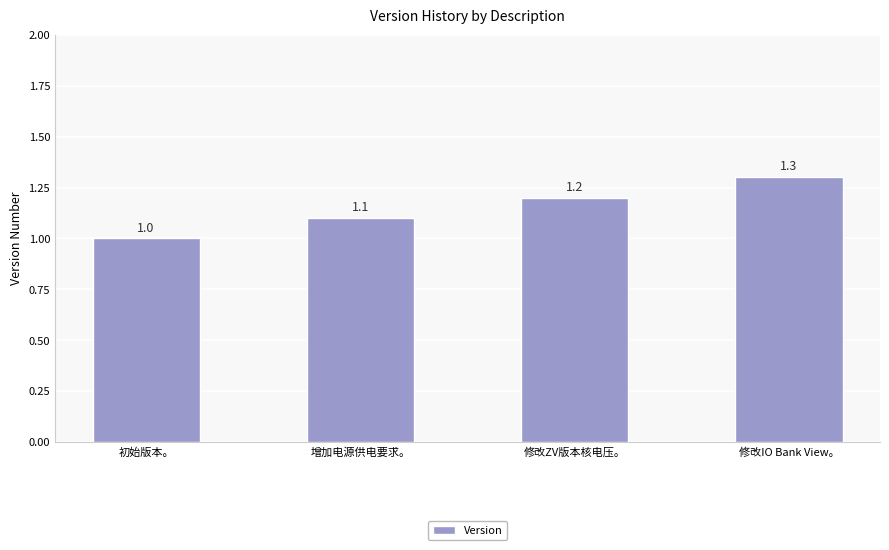

How many series are shown in this chart?

1